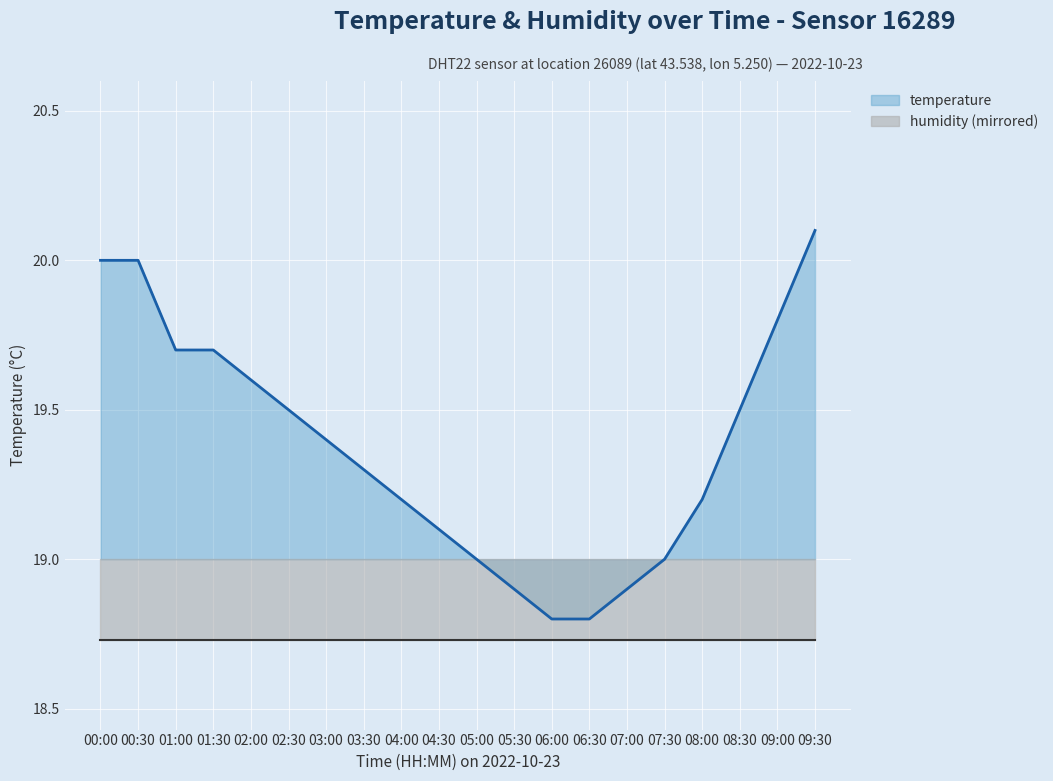

Reading right to left, list all the values displayed in this chart.

temperature: 09:30=20.1	09:00=19.8	08:30=19.5	08:00=19.2	07:30=19.0	07:00=18.9	06:30=18.8	06:00=18.8	05:30=18.9	05:00=19.0	04:30=19.1	04:00=19.2	03:30=19.3	03:00=19.4	02:30=19.5	02:00=19.6	01:30=19.7	01:00=19.7	00:30=20.0	00:00=20.0
humidity (mirrored): 09:30=18.7	09:00=18.7	08:30=18.7	08:00=18.7	07:30=18.7	07:00=18.7	06:30=18.7	06:00=18.7	05:30=18.7	05:00=18.7	04:30=18.7	04:00=18.7	03:30=18.7	03:00=18.7	02:30=18.7	02:00=18.7	01:30=18.7	01:00=18.7	00:30=18.7	00:00=18.7